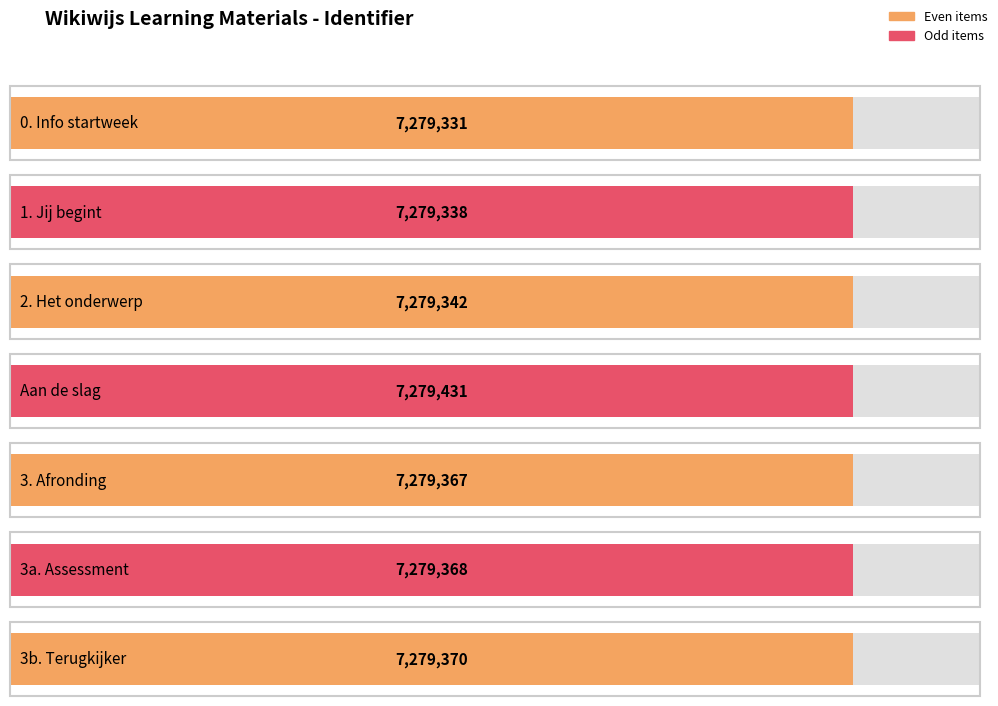

What is the maximum value shown in the chart?

7279431